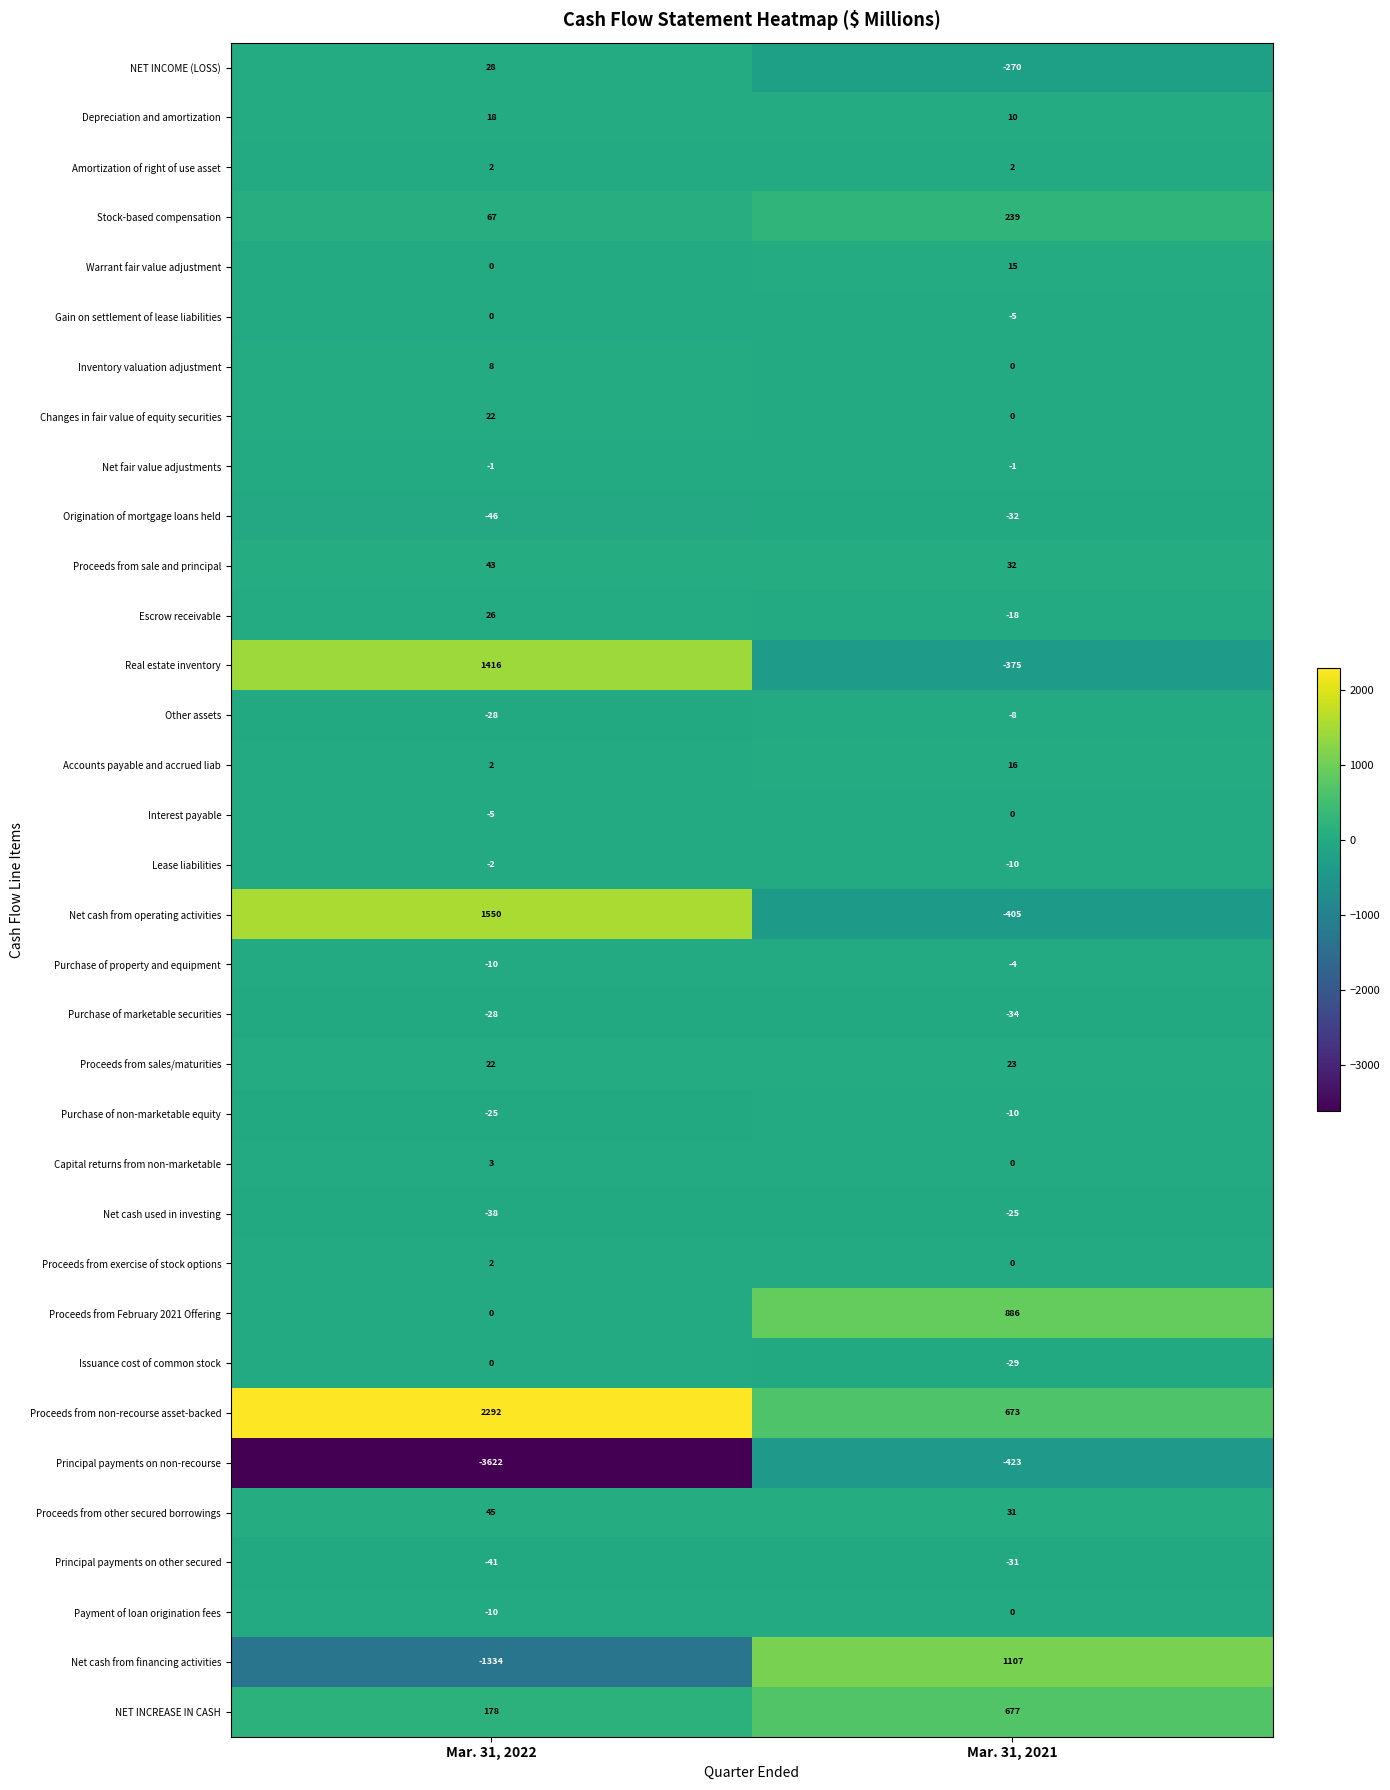

Which label corresponds to the smallest value in the chart?

Mar. 31, 2022